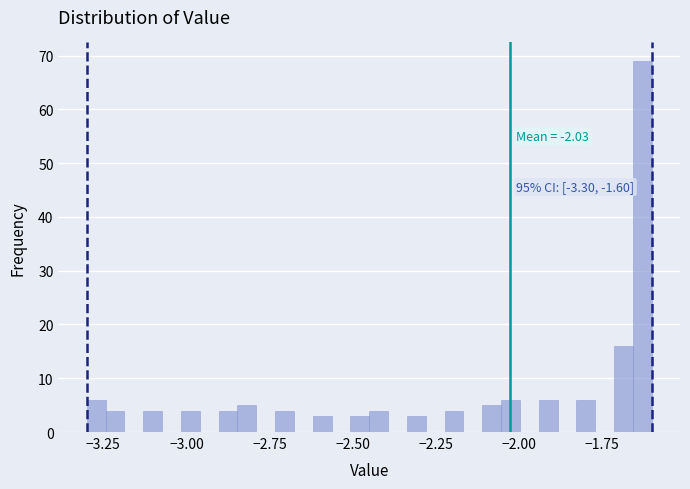

Read against the x-axis, roughly where is the centre of the tallest bar?

-1.65